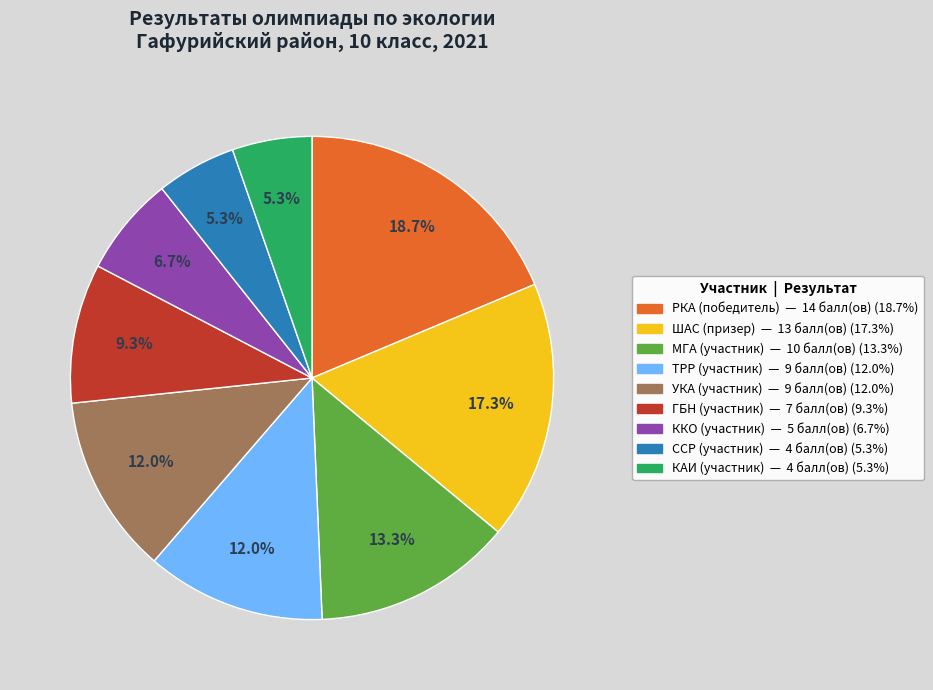

How many segments does this pie chart have?

9